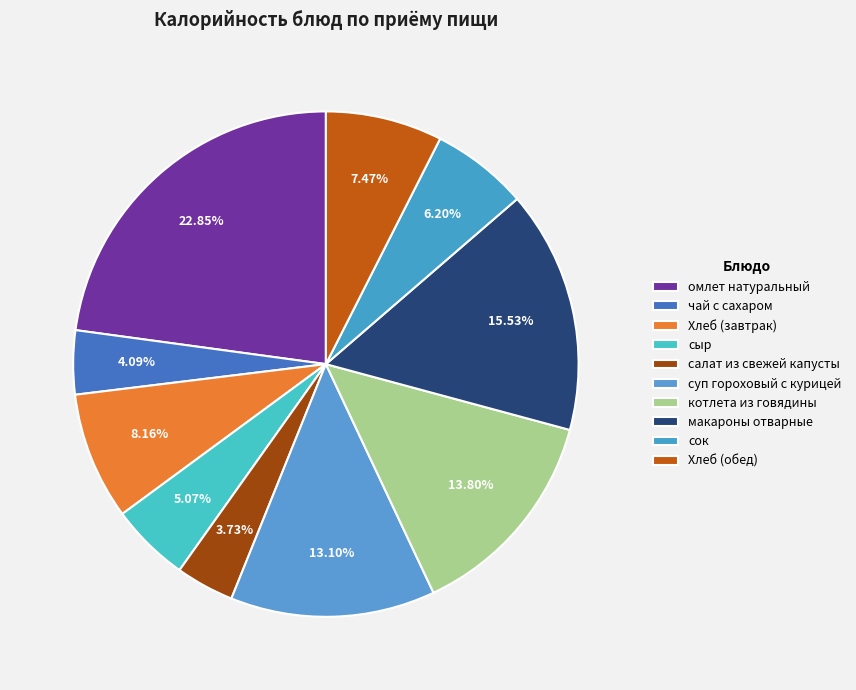

To the nearest percent, what is the combined percentage of Хлеб (завтрак) and макароны отварные?

24%